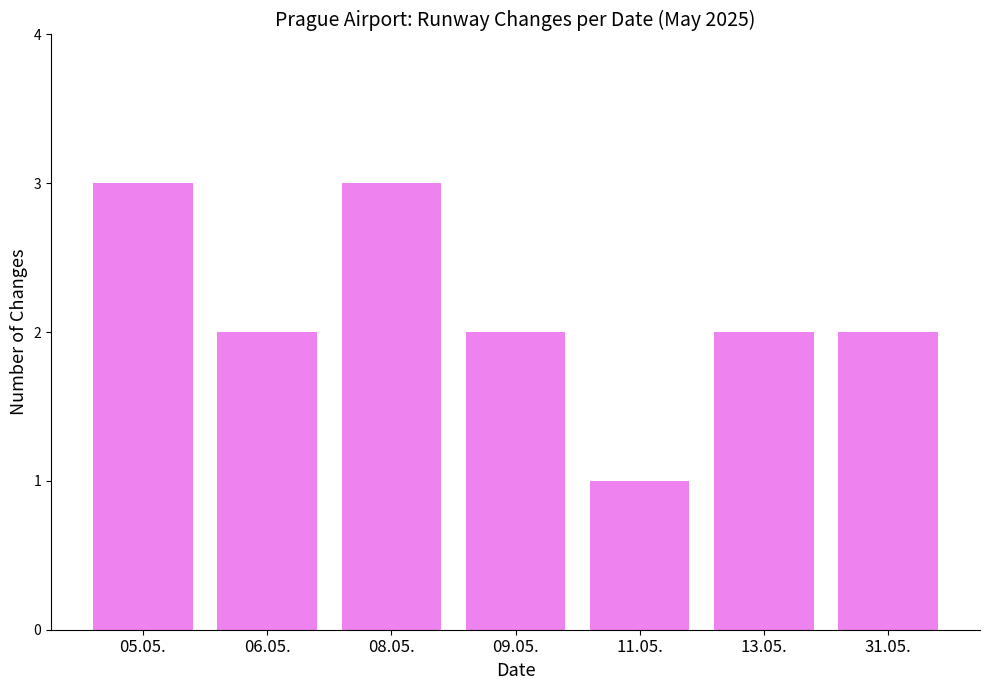

How many bars are there in total?

7